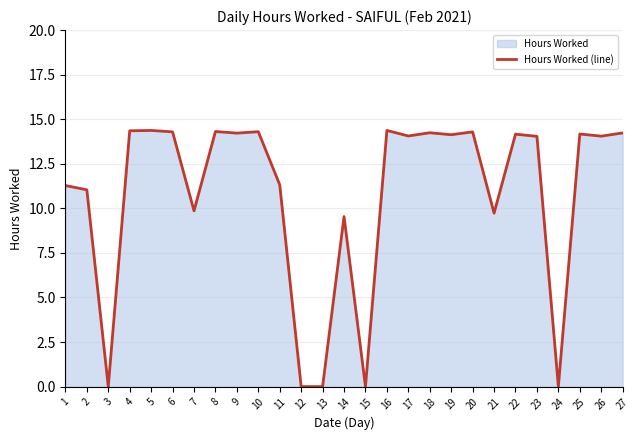

What is the maximum value shown in the chart?

14.4